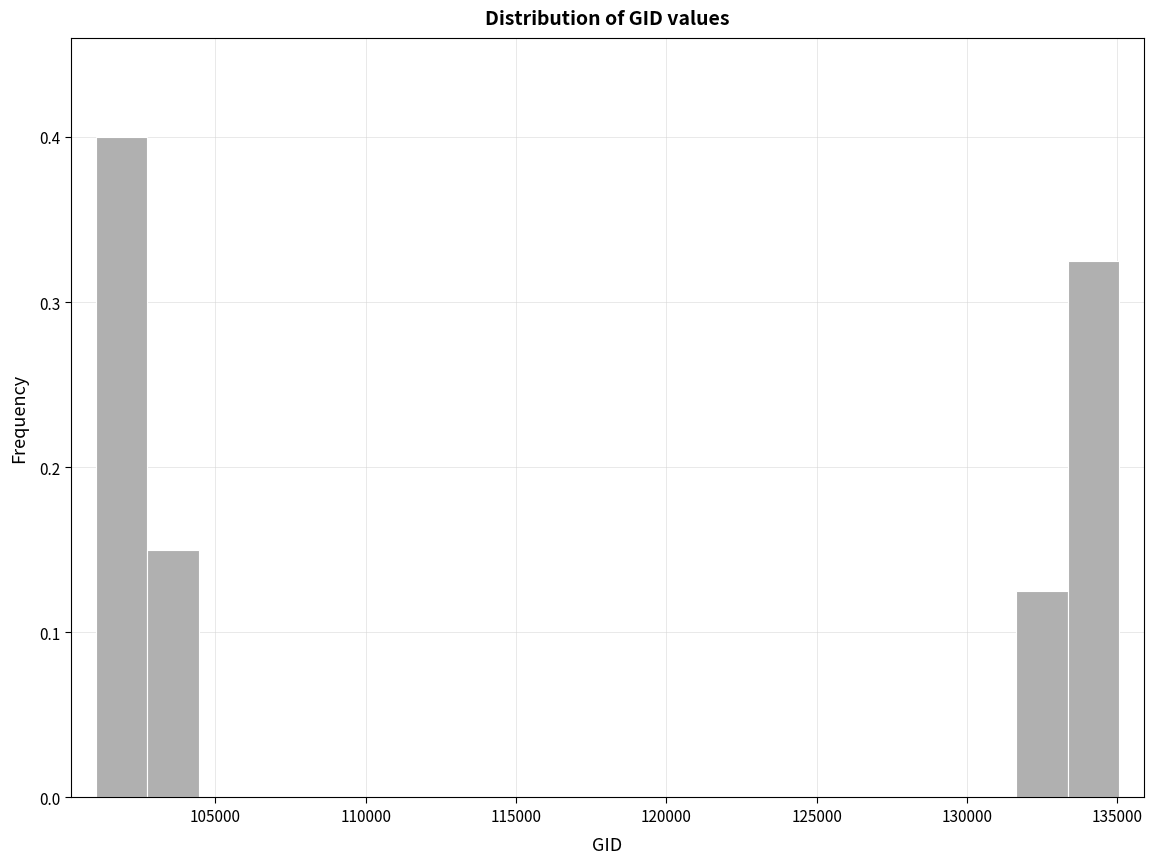

Around what value on the x-axis is the tallest bar? Give the approximate position of its centre, as read against the axis.

102000